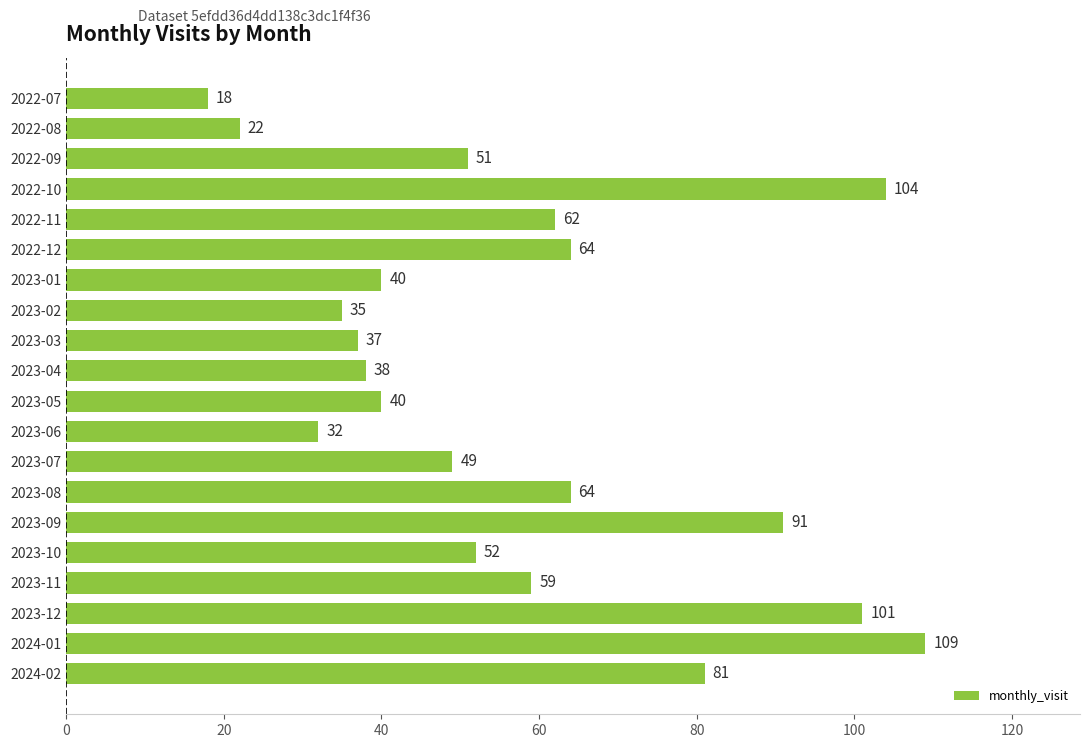

The value at 2023-02 is 20. True or false?

False